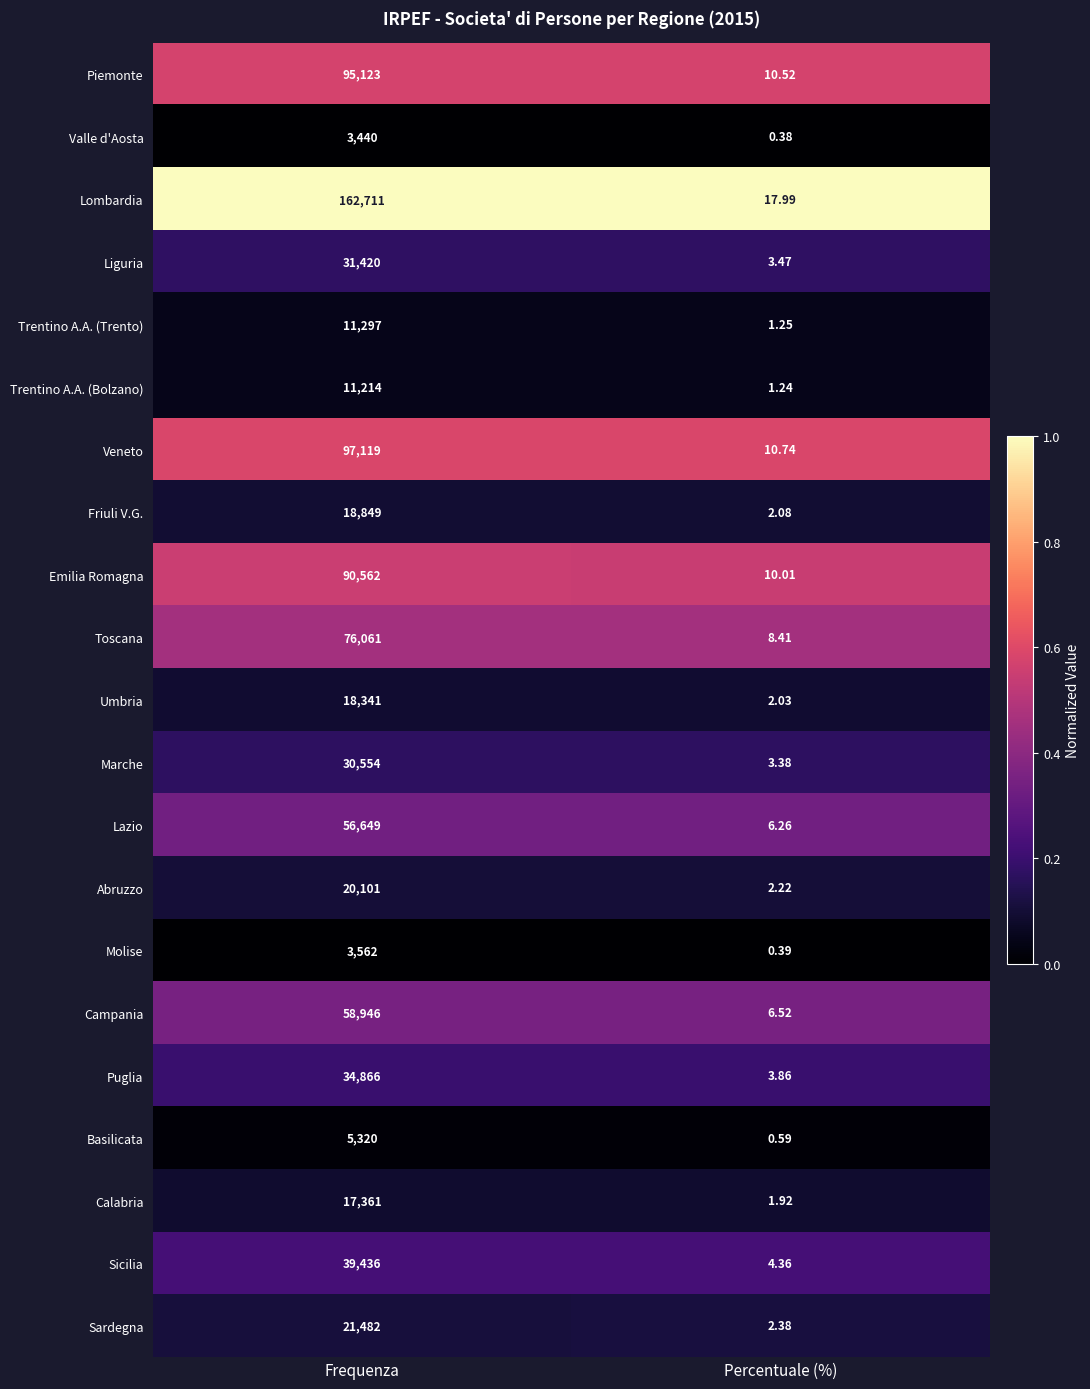

Is the value of Puglia at Percentuale (%) greater than the value of Lazio at Frequenza?

No